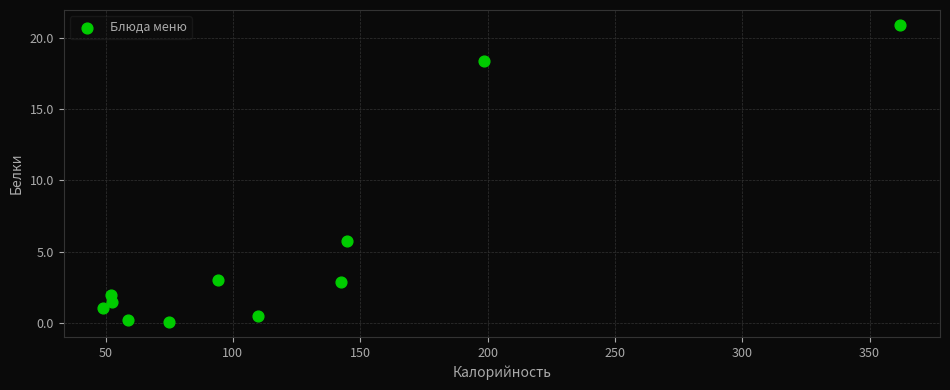

What Y value in the scatter plot is closest to 10?

5.7